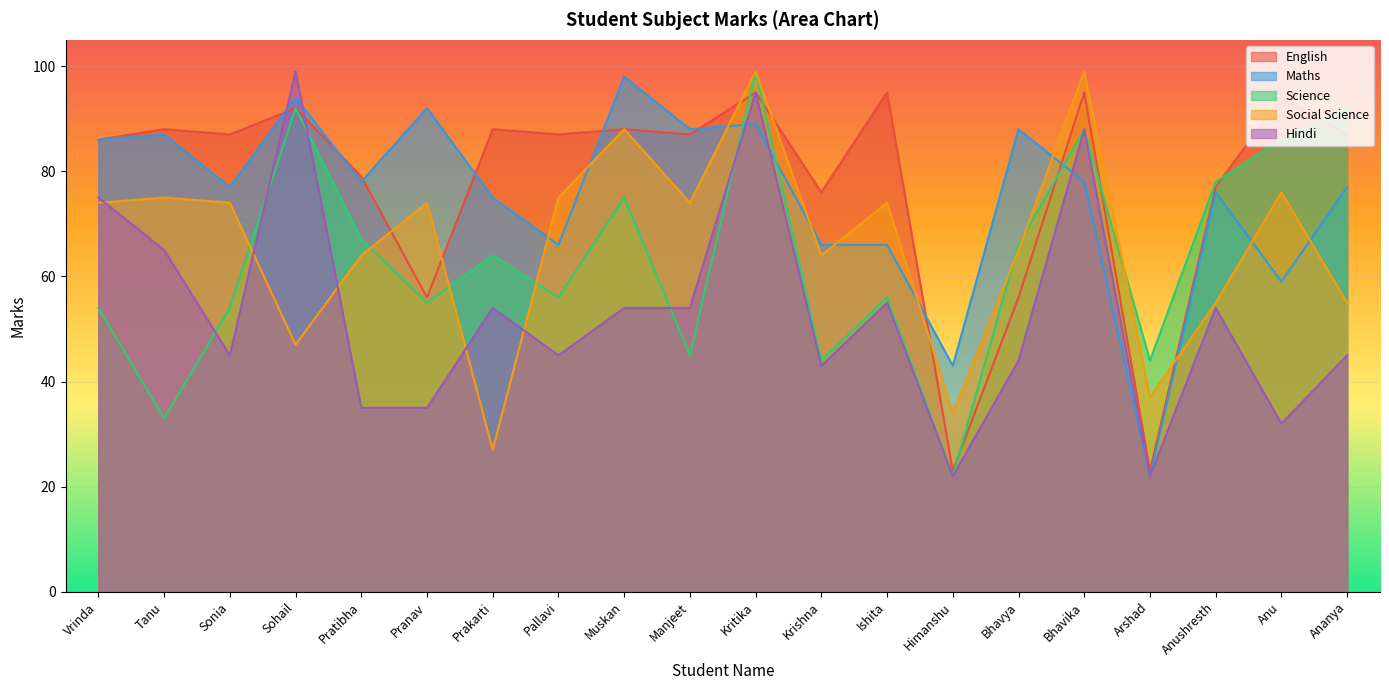

What position from the left is Pallavi?

8